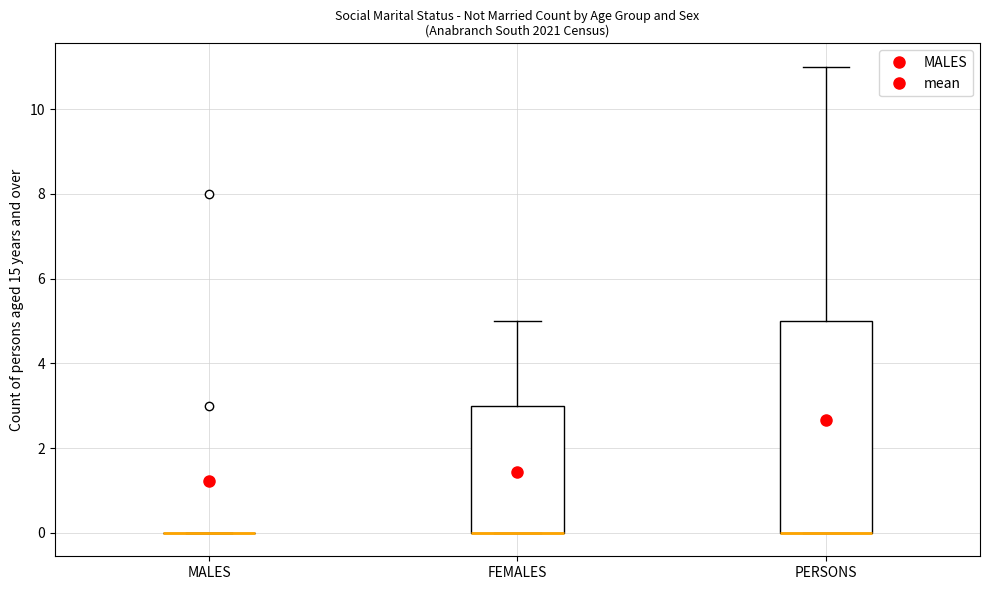

Where does the upper whisker of the box for FEMALES end on the y-axis? The values are not printed on the chart, so give them approximately, as read against the axis.

5